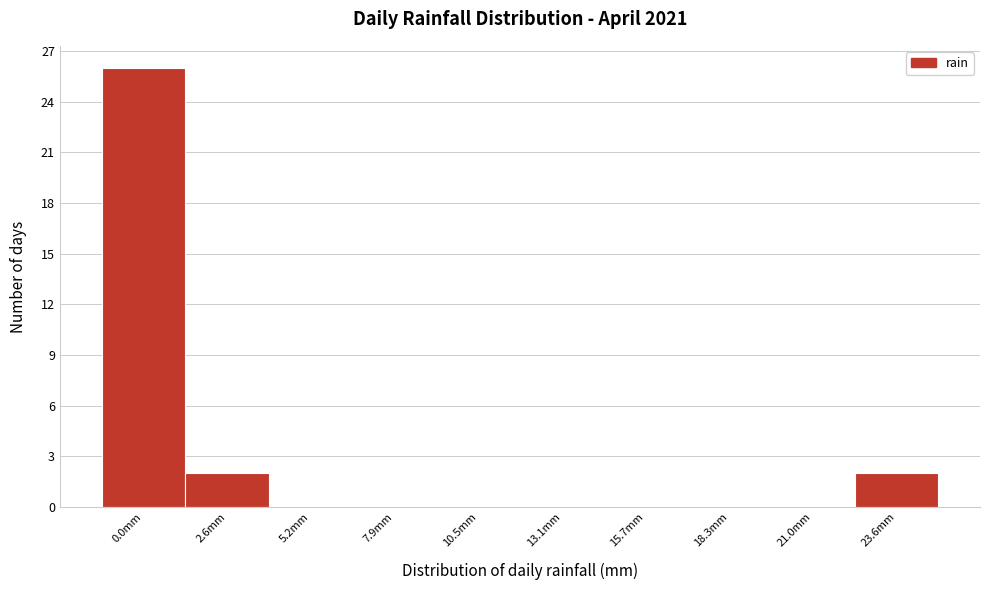

Reading left to right, transcribe all the data shown in this chart.

0.0mm=26	2.6mm=2	5.2mm=0	7.9mm=0	10.5mm=0	13.1mm=0	15.7mm=0	18.3mm=0	21.0mm=0	23.6mm=2